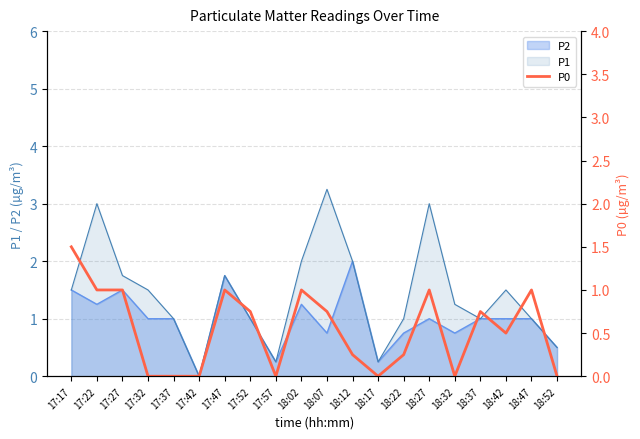

Does the chart display data point markers on the line(s)?

No